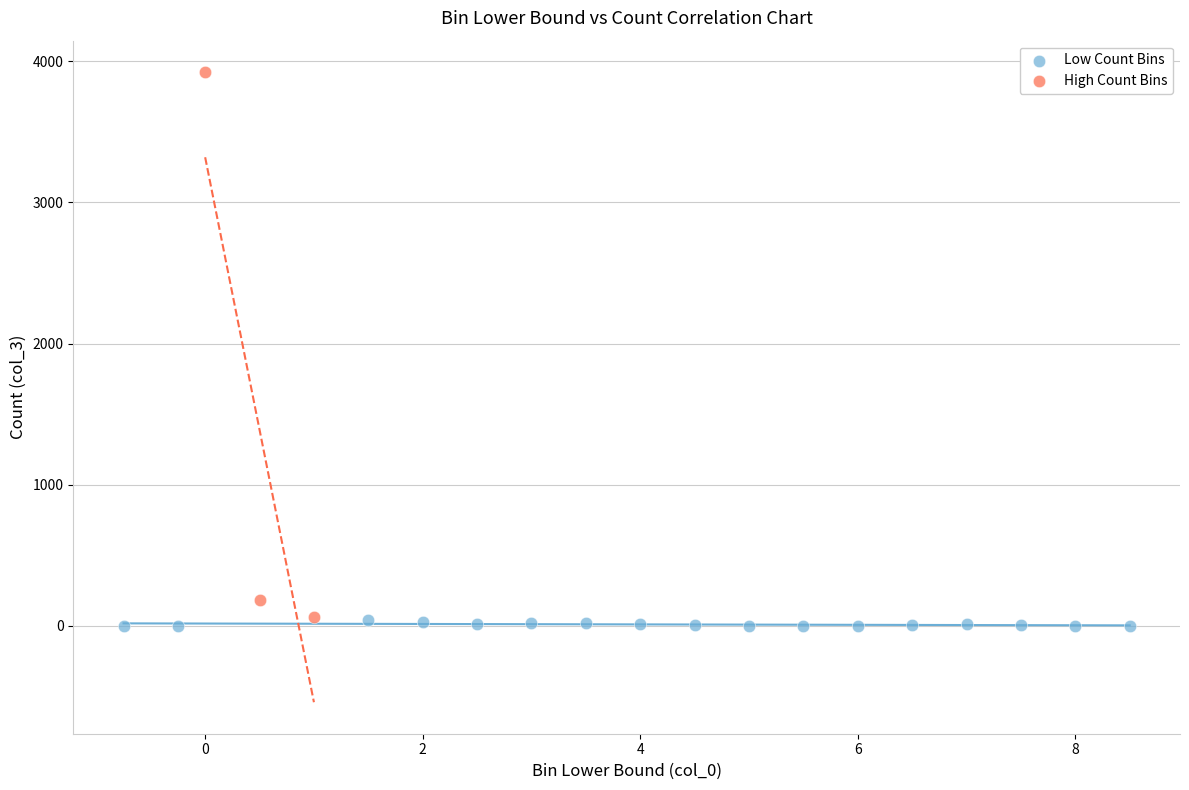

Which series contains the highest Y value?

High Count Bins